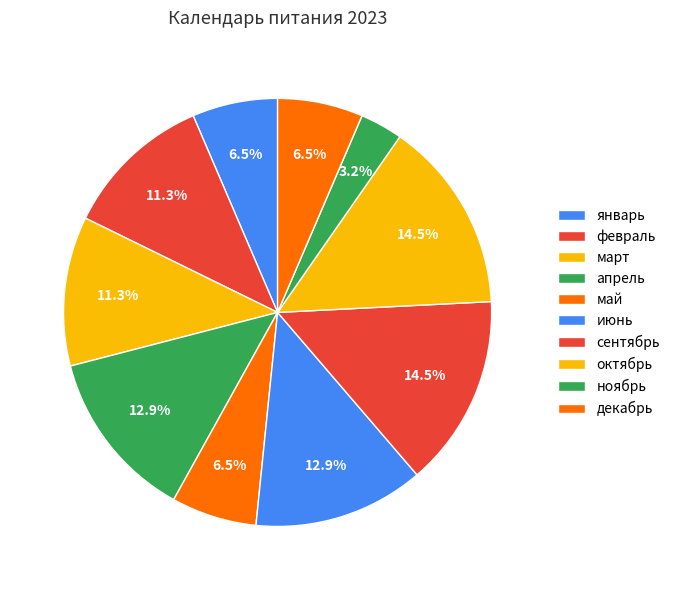

Combined, do апрель and май account for over 50%?

No